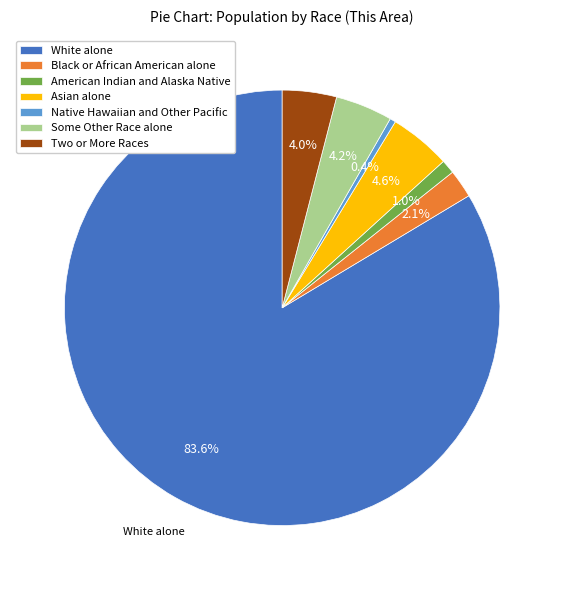

Which category has the smallest portion of the pie?

Native Hawaiian and Other Pacific